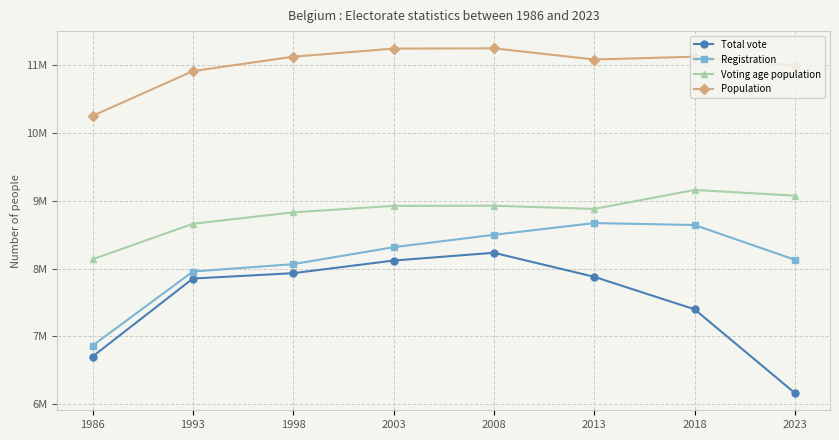

Rank the series by their average value, from highest to lowest.

Population, Voting age population, Registration, Total vote